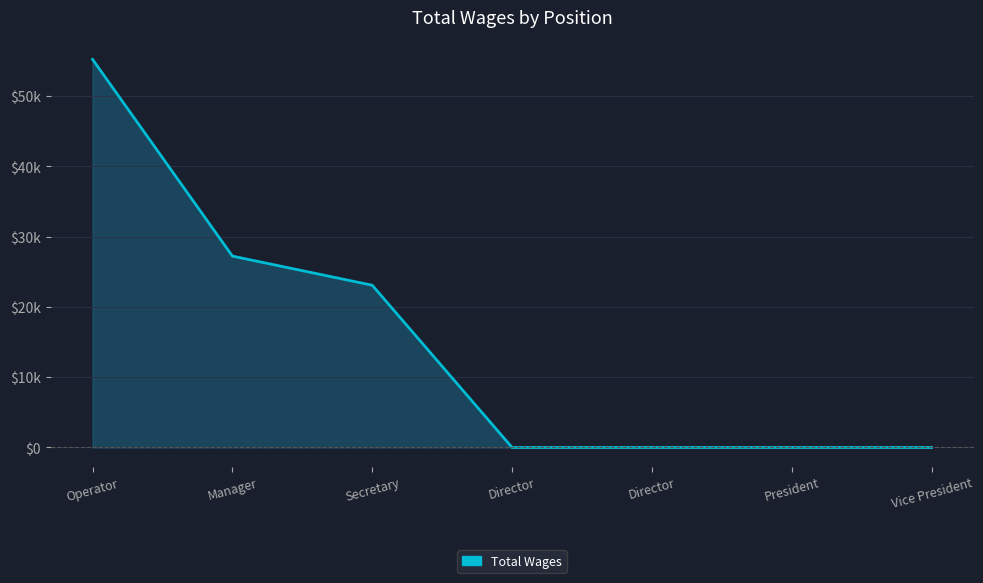

What is the label of the 7th point from the left?

Vice President